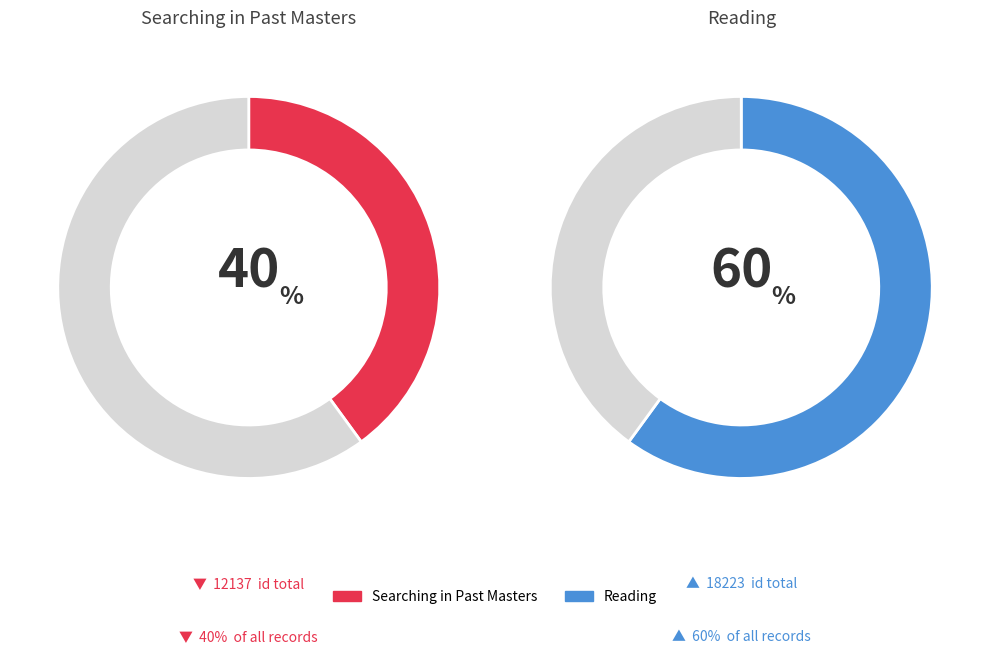

Combined, what portion of the pie is Reading and Searching in Past Masters?

100.0%